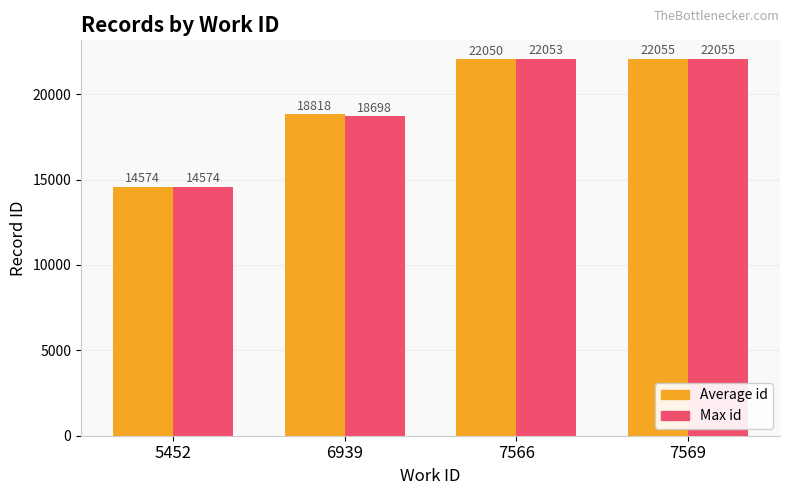

Reading right to left, what are all the values shown in this chart?

Average id: 7569=22055	7566=22050	6939=18818	5452=14574
Max id: 7569=22055	7566=22053	6939=18698	5452=14574